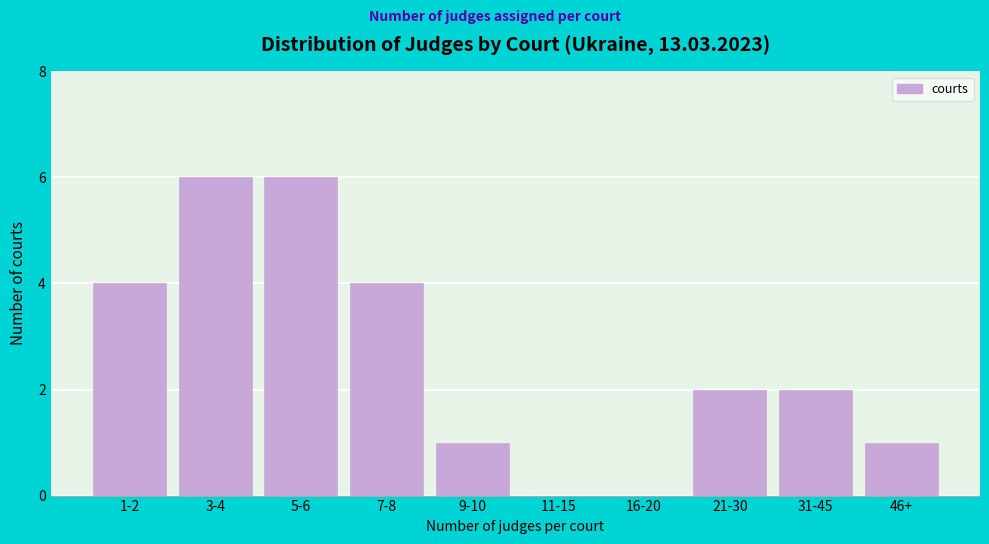

Reading left to right, list all the values displayed in this chart.

1-2=4	3-4=6	5-6=6	7-8=4	9-10=1	11-15=0	16-20=0	21-30=2	31-45=2	46+=1